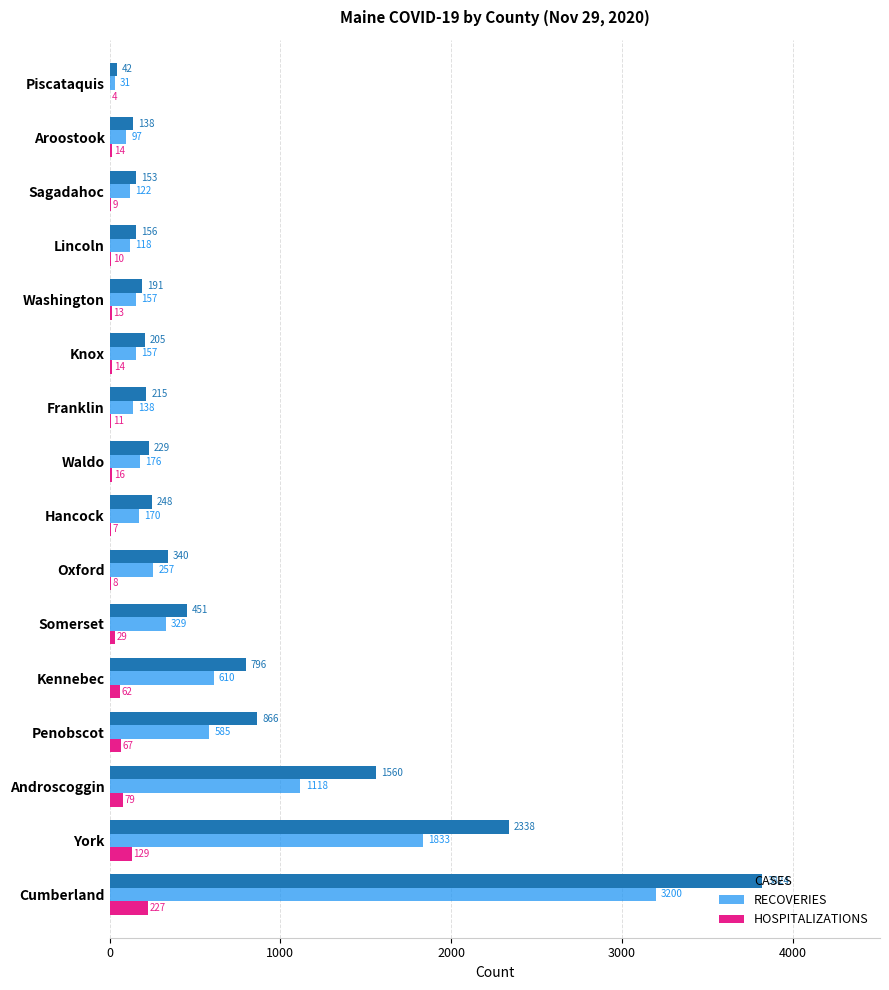

Which category has the highest value across all series?

Cumberland